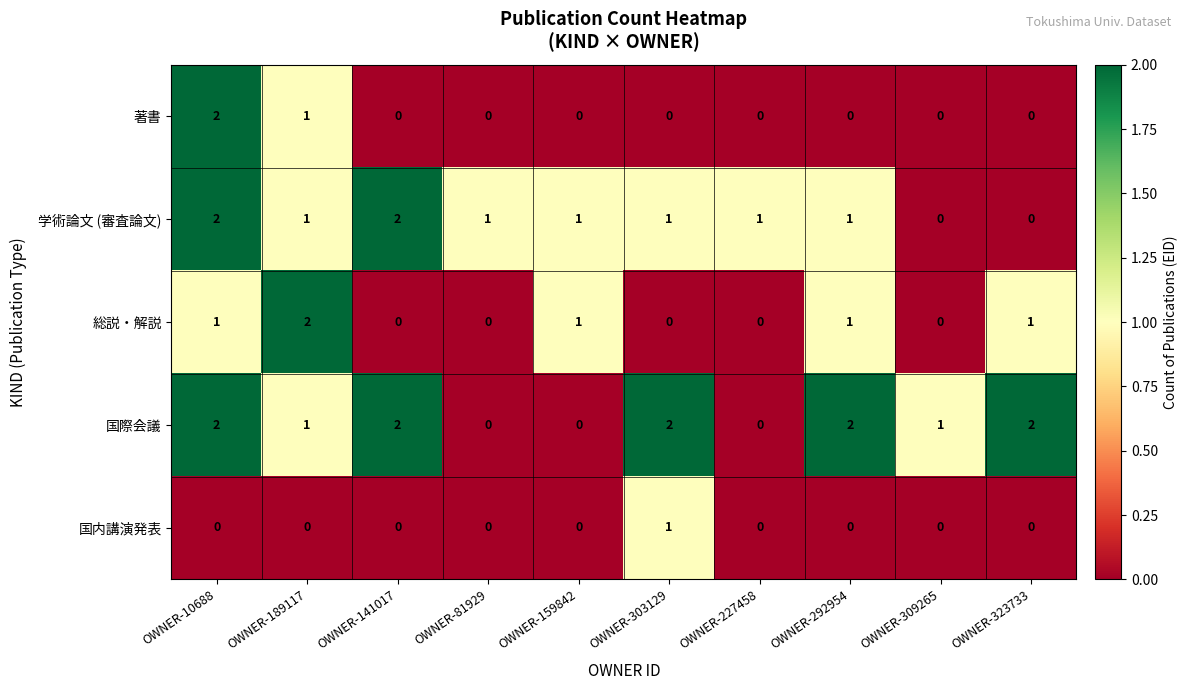

What is the sum of all 総説・解説 values?

6